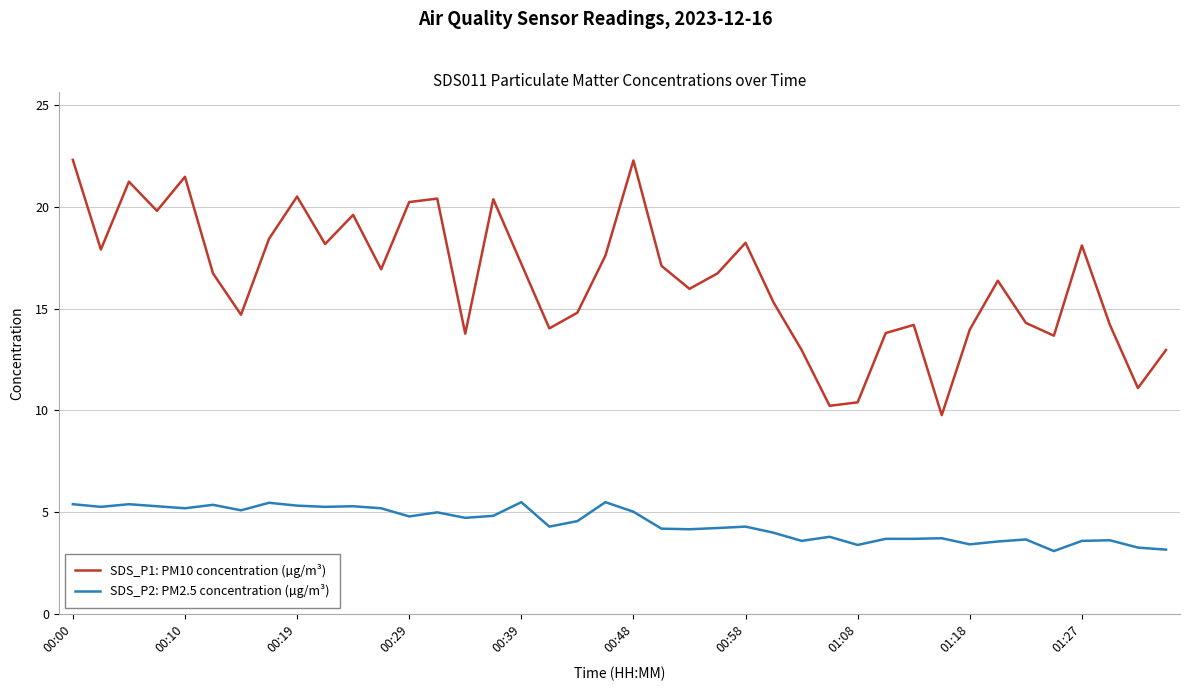

What is the sum of all SDS_P2: PM2.5 concentration (µg/m³) values?

178.1